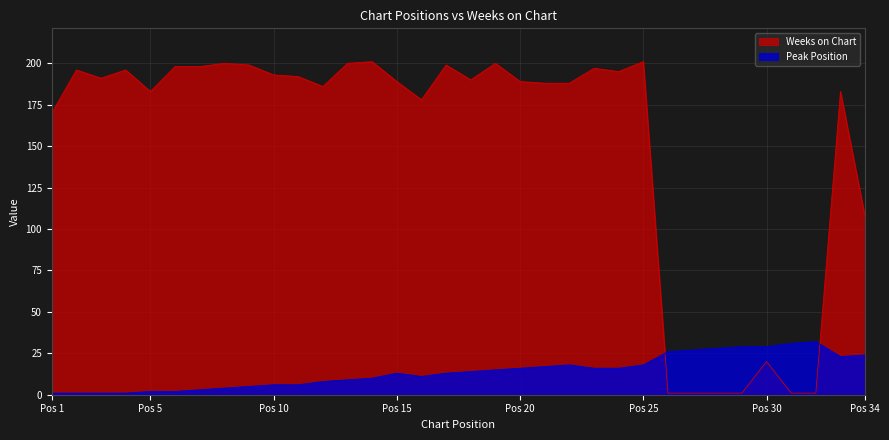

Which series has the largest range (max minus min)?

Weeks on Chart